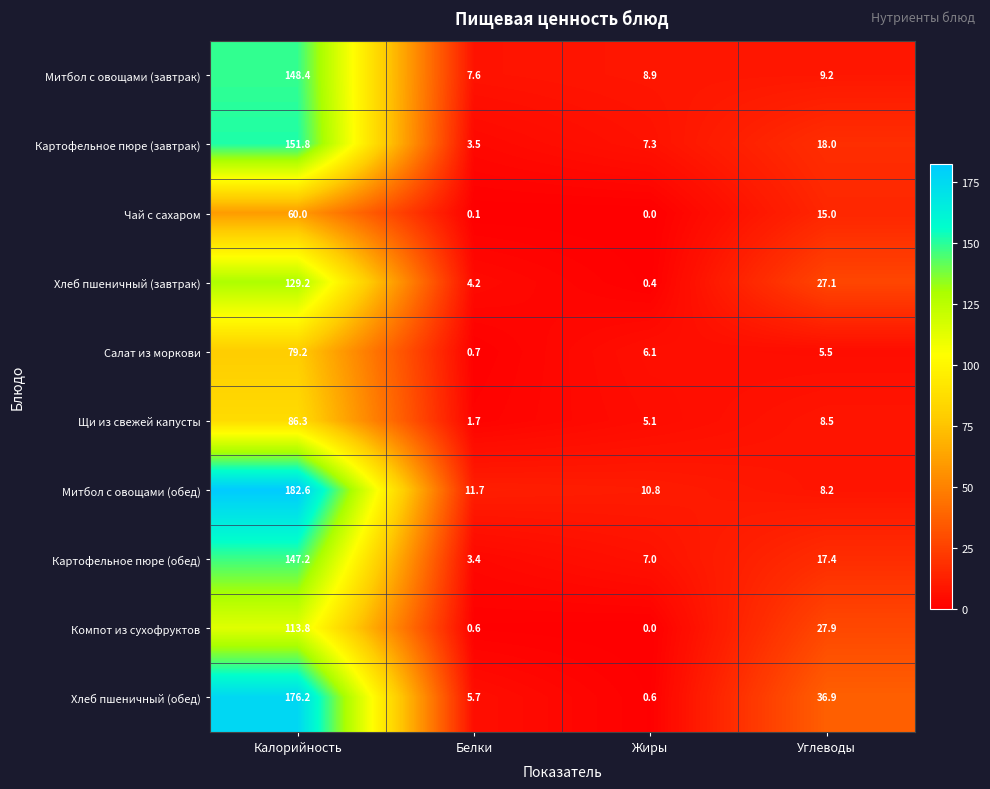

At Углеводы, list the series in order from smallest to largest.

Салат из моркови, Митбол с овощами (обед), Щи из свежей капусты, Митбол с овощами (завтрак), Чай с сахаром, Картофельное пюре (обед), Картофельное пюре (завтрак), Хлеб пшеничный (завтрак), Компот из сухофруктов, Хлеб пшеничный (обед)